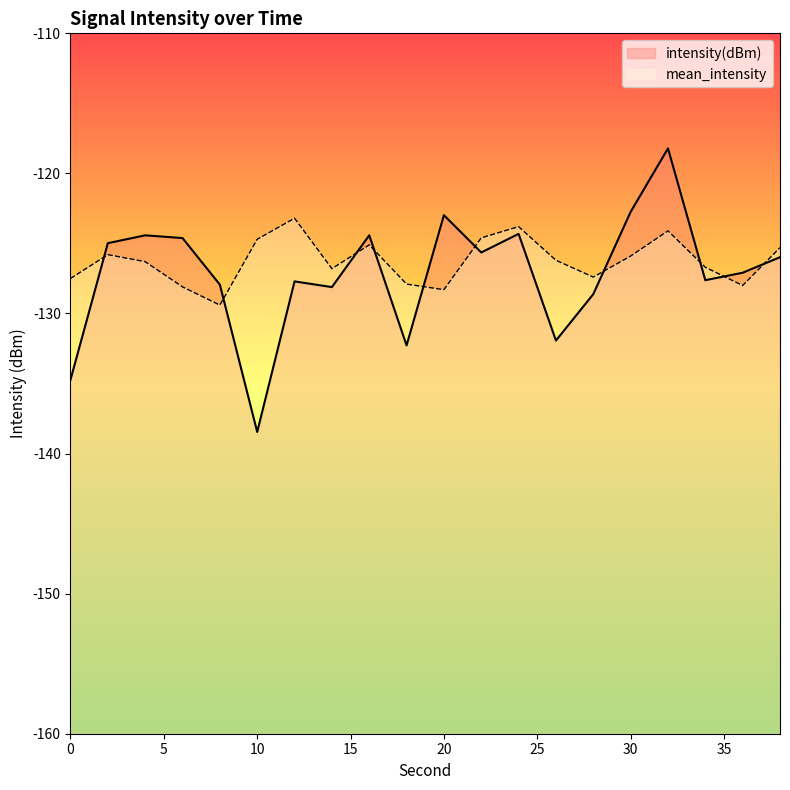

What value does the intensity(dBm) series have at 10?

-138.5